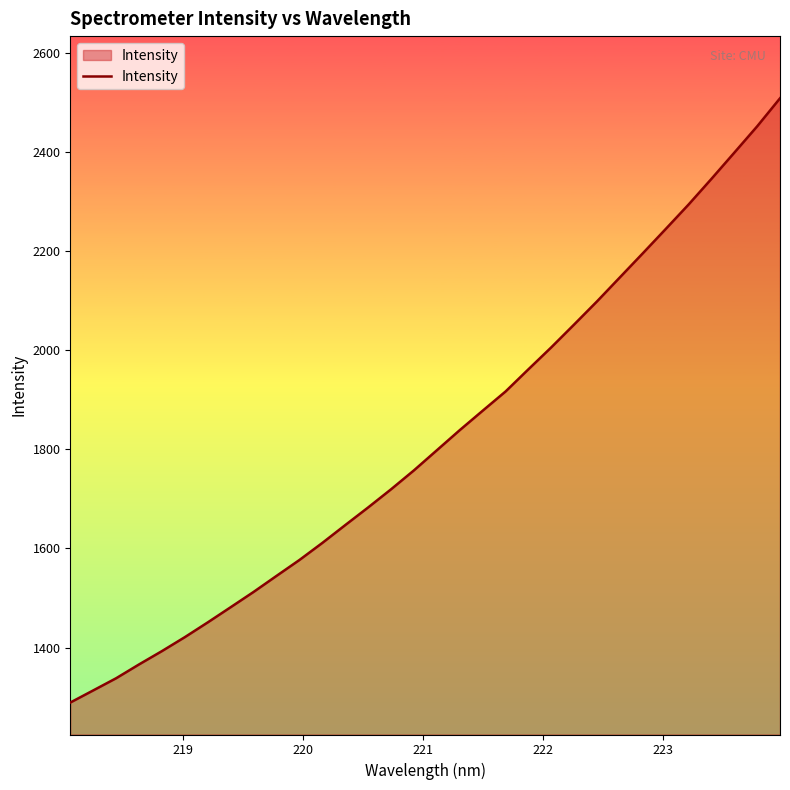

What is the minimum value shown in the chart?

1289.2